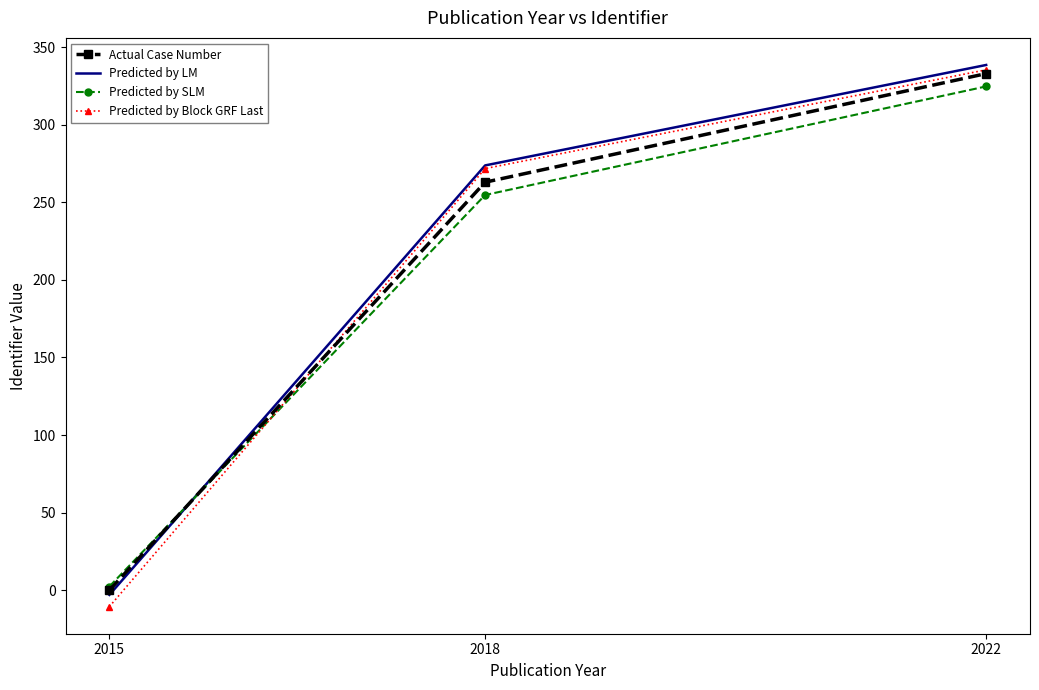

The value of Predicted by LM at 2022 is 338.6. True or false?

True